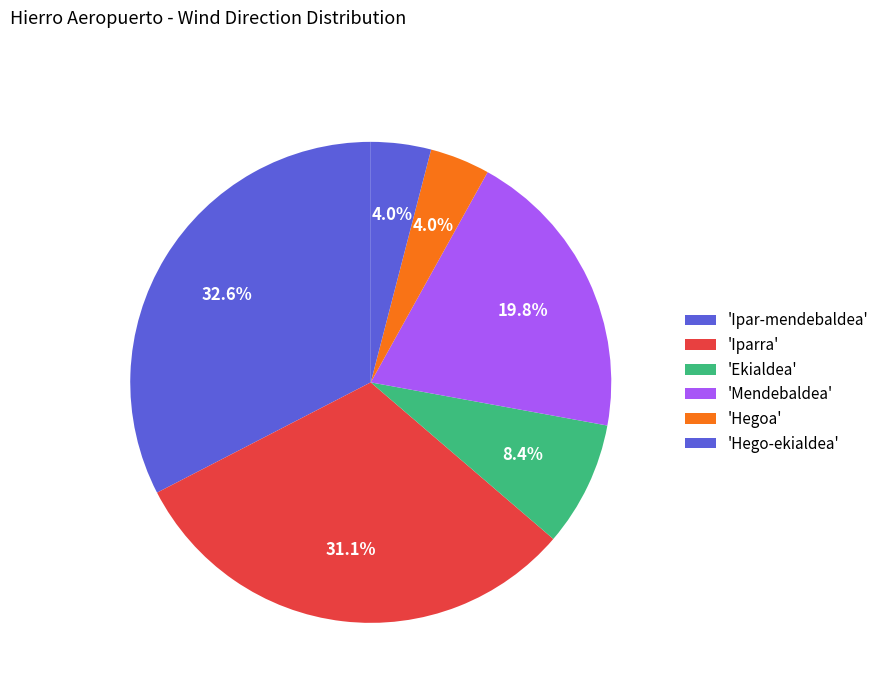

How many segments does this pie chart have?

6